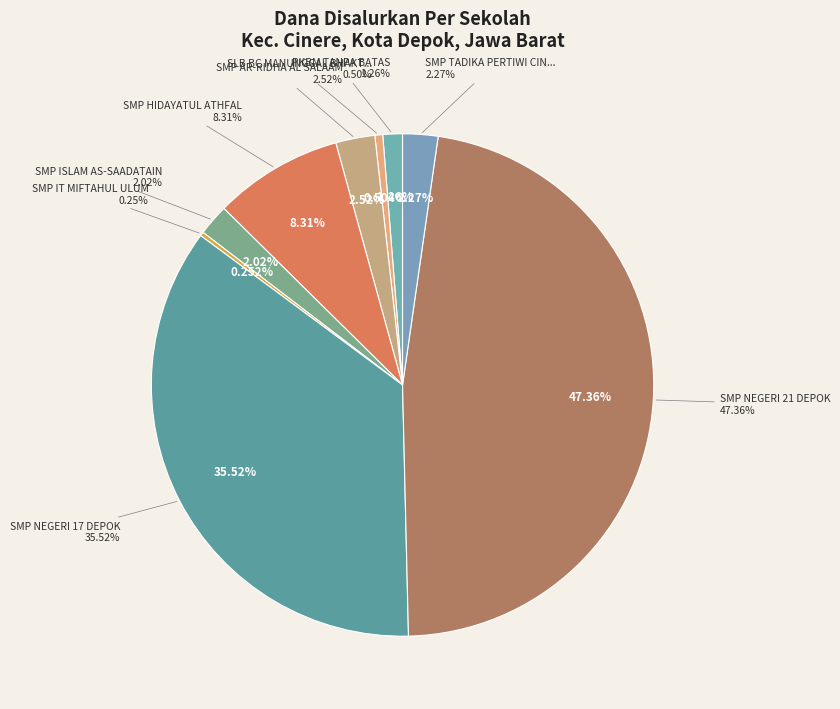

Combined, what portion of the pie is SMP ISLAM AS-SAADATAIN and SMP NEGERI 17 DEPOK?

37.5%